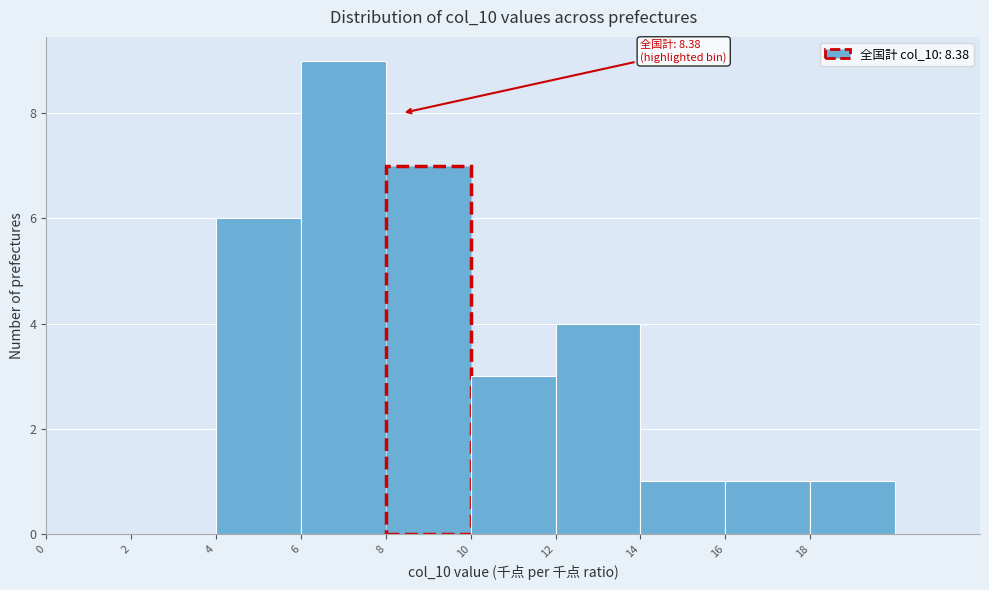

Over which range of the x-axis is the bar tallest?

6 to 8